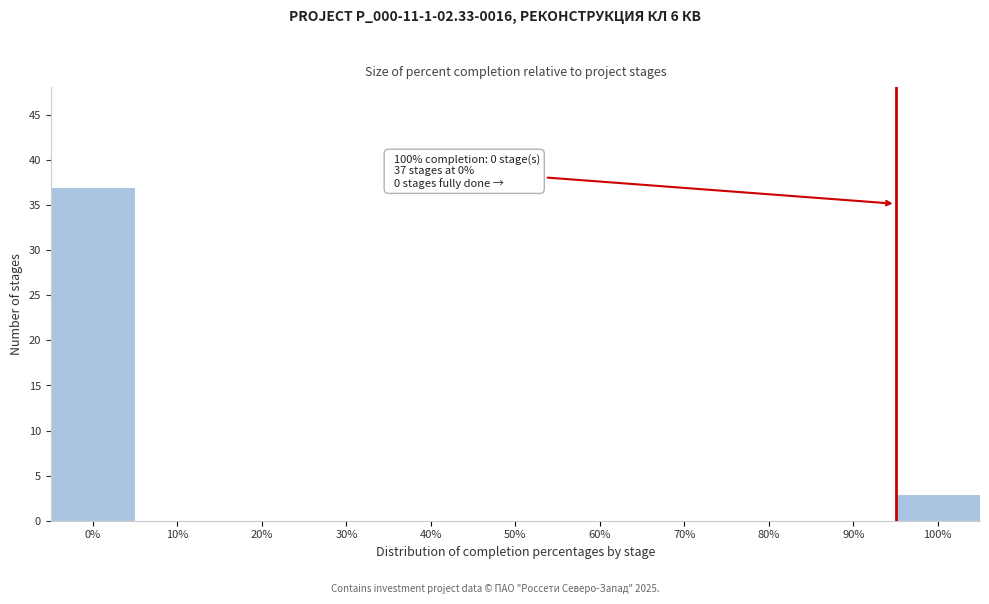

Reading right to left, list all the values displayed in this chart.

100%=3	90%=0	80%=0	70%=0	60%=0	50%=0	40%=0	30%=0	20%=0	10%=0	0%=37